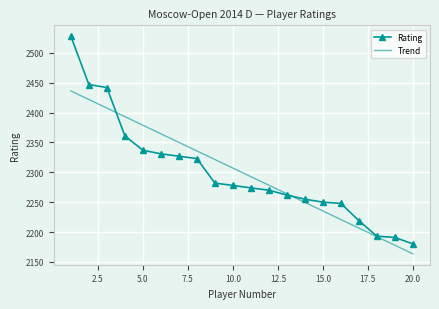

What is the maximum value shown in the chart?

2528.0